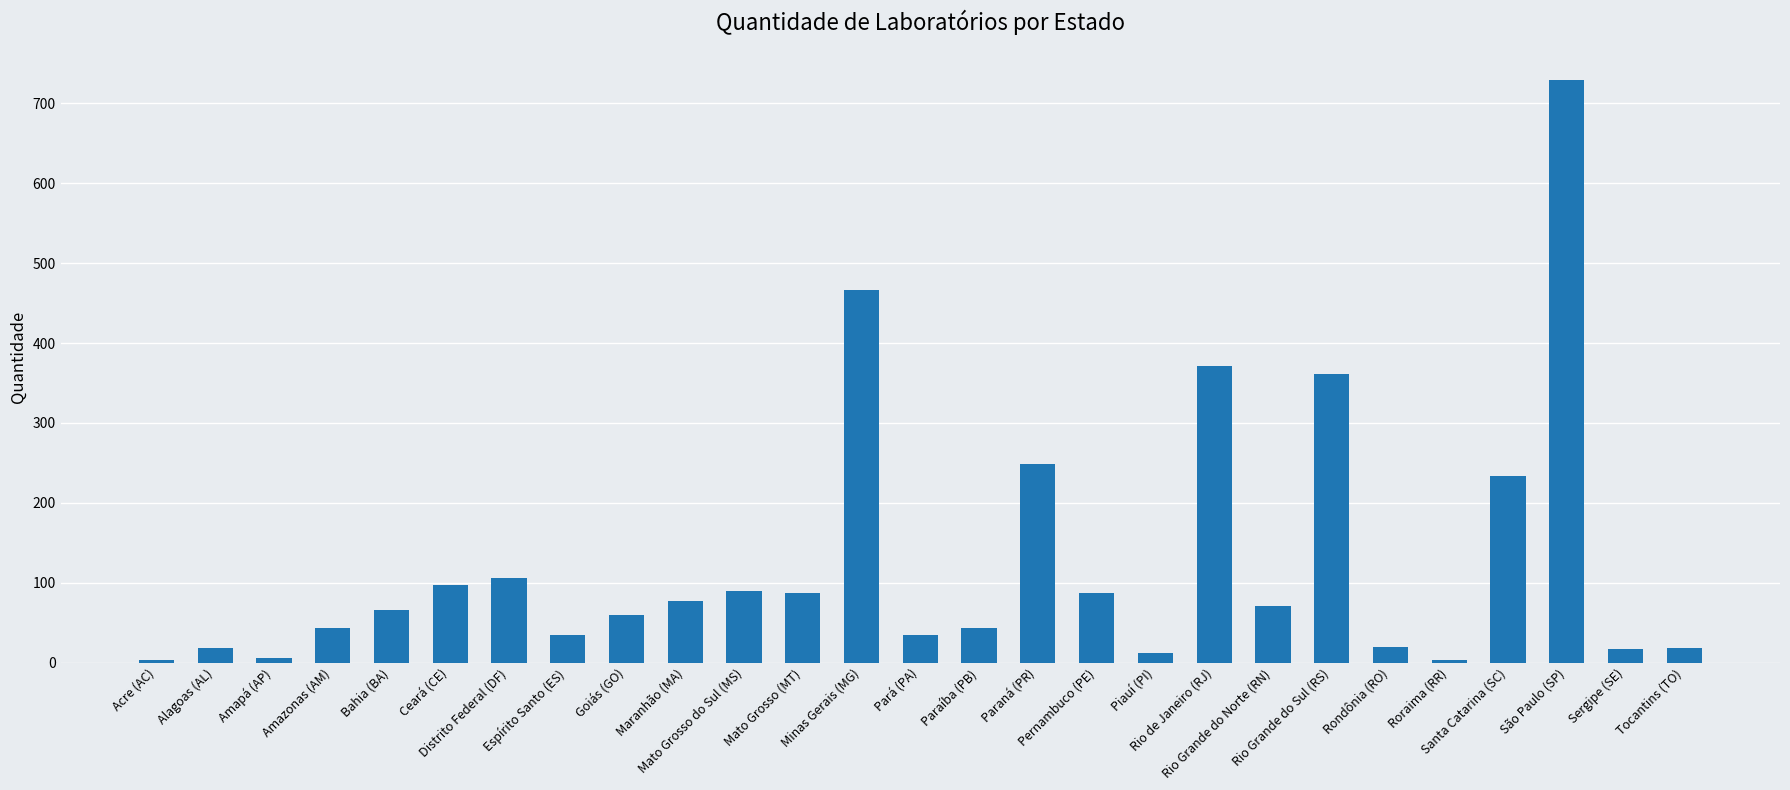

Read the value at Maranhão (MA), to the nearest 100.

100